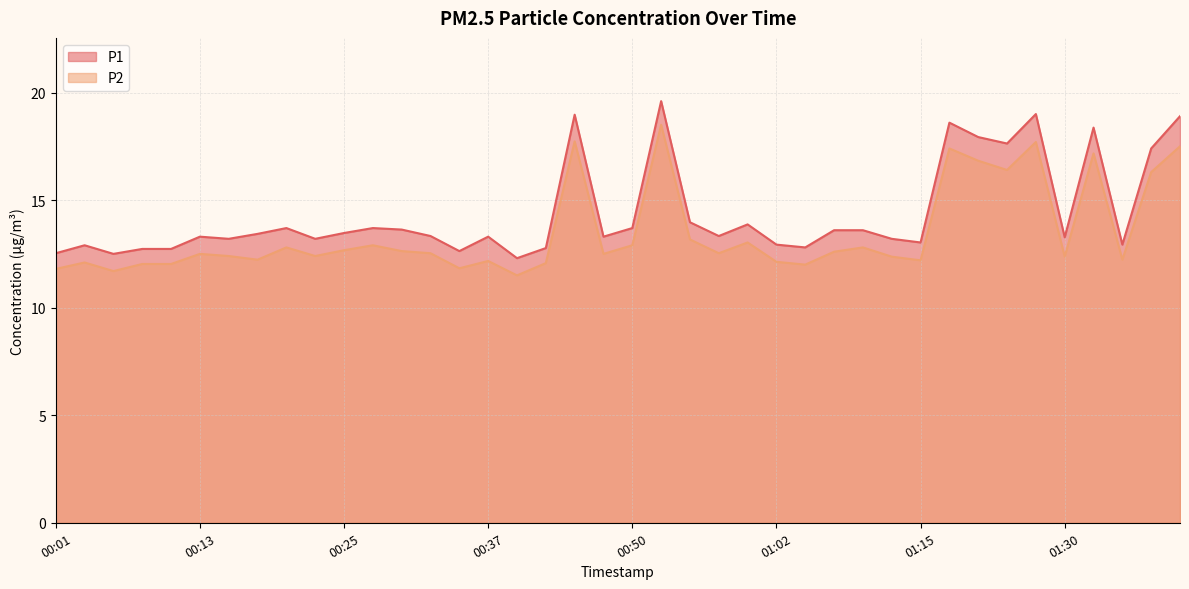

What is the value of the P1 point at the 16th from the left?

13.3